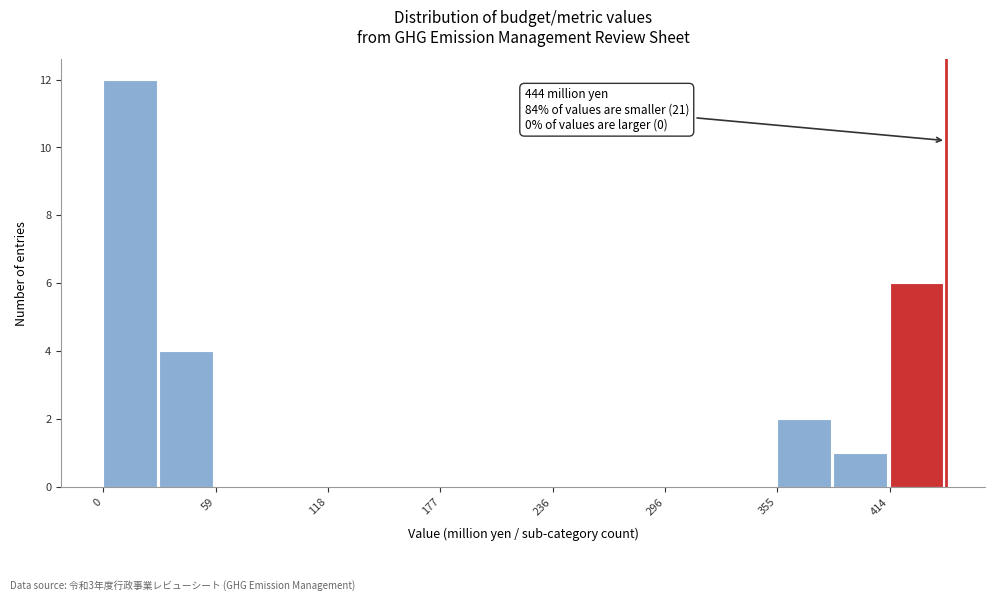

Read against the x-axis, roughly where is the centre of the tallest bar?

10